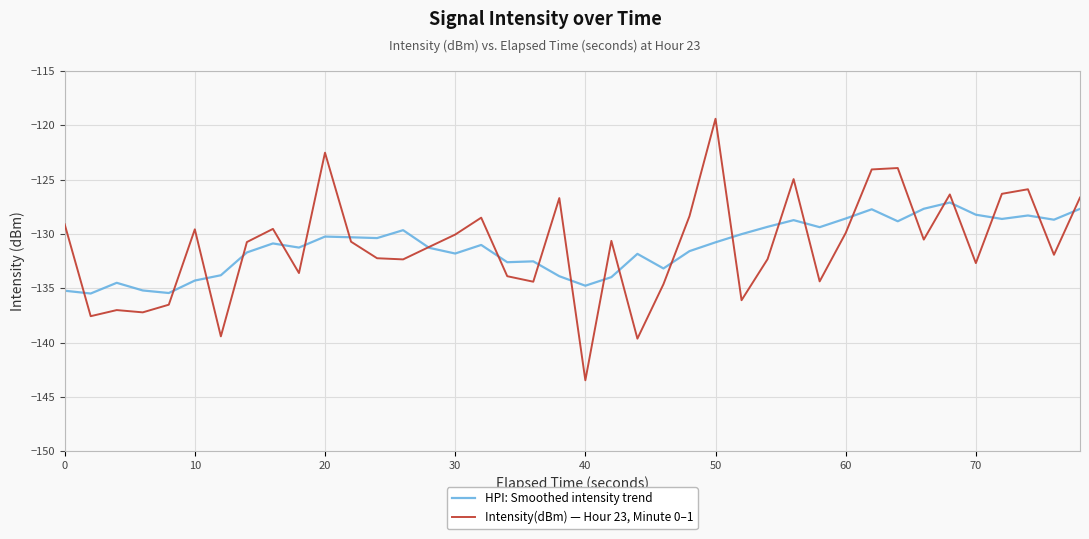

How many distinct data groups are displayed?

2